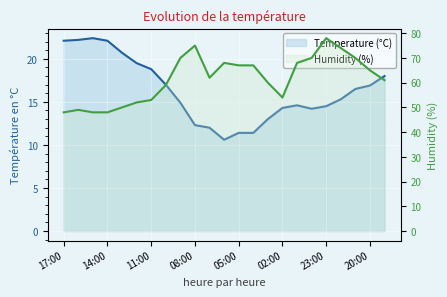

What is the difference between the Temperature (°C) values at 04:00 and 19:00?

6.6